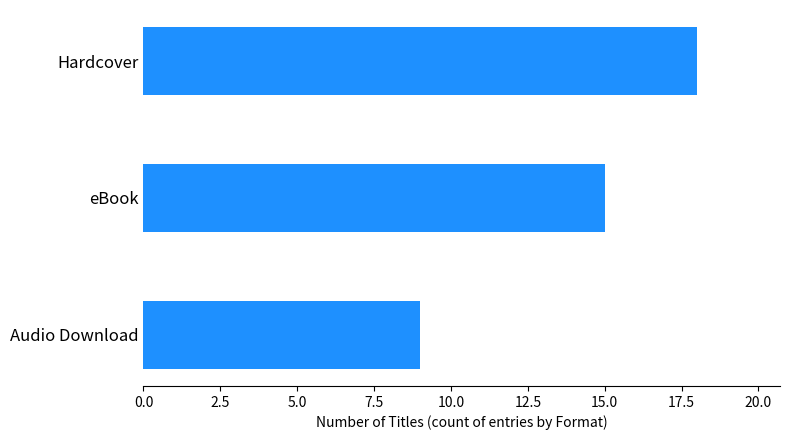

What is the minimum value shown in the chart?

9